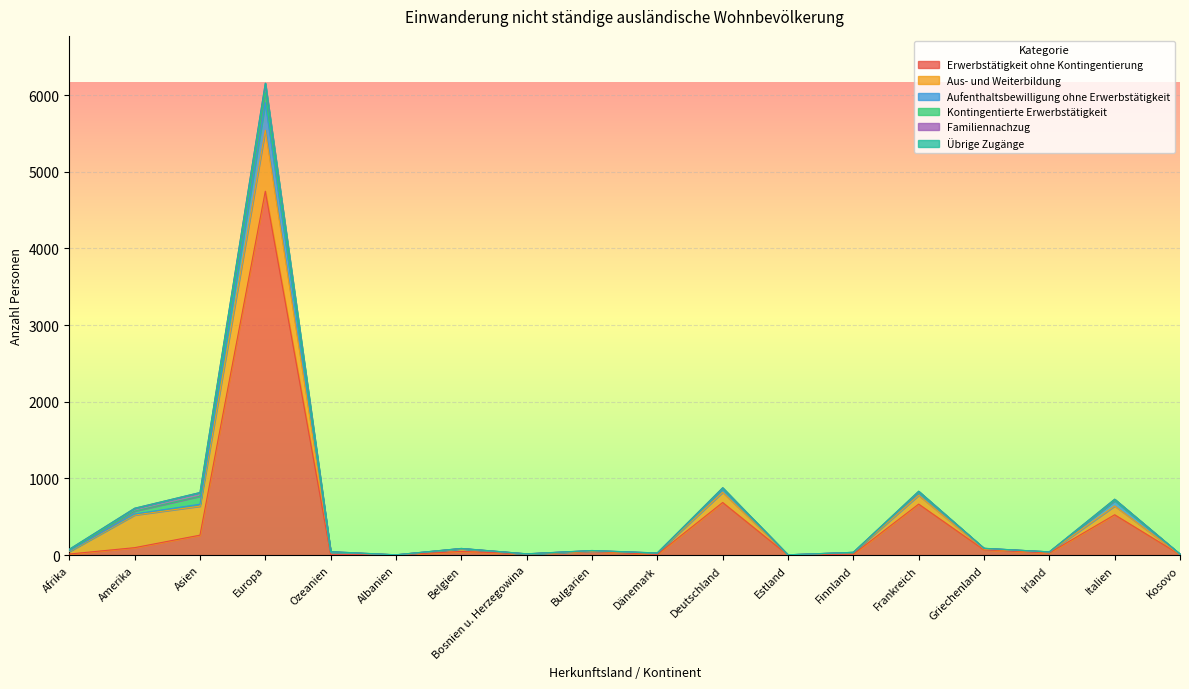

The value of Aufenthaltsbewilligung ohne Erwerbstätigkeit at Ozeanien is 0. True or false?

True